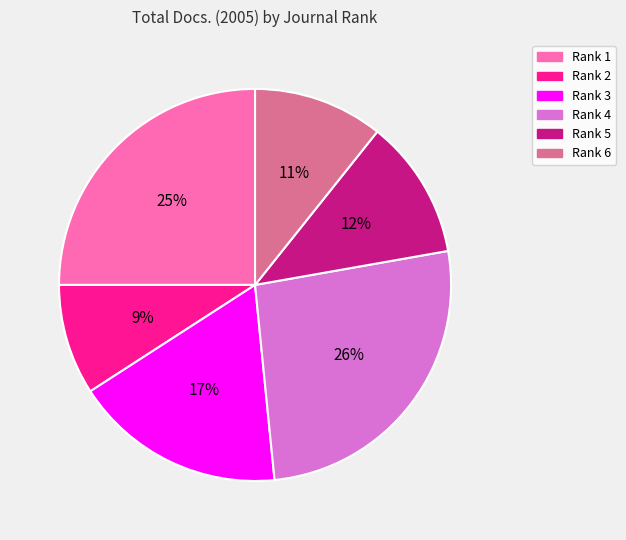

To the nearest percent, what is the average slice percentage?

17%